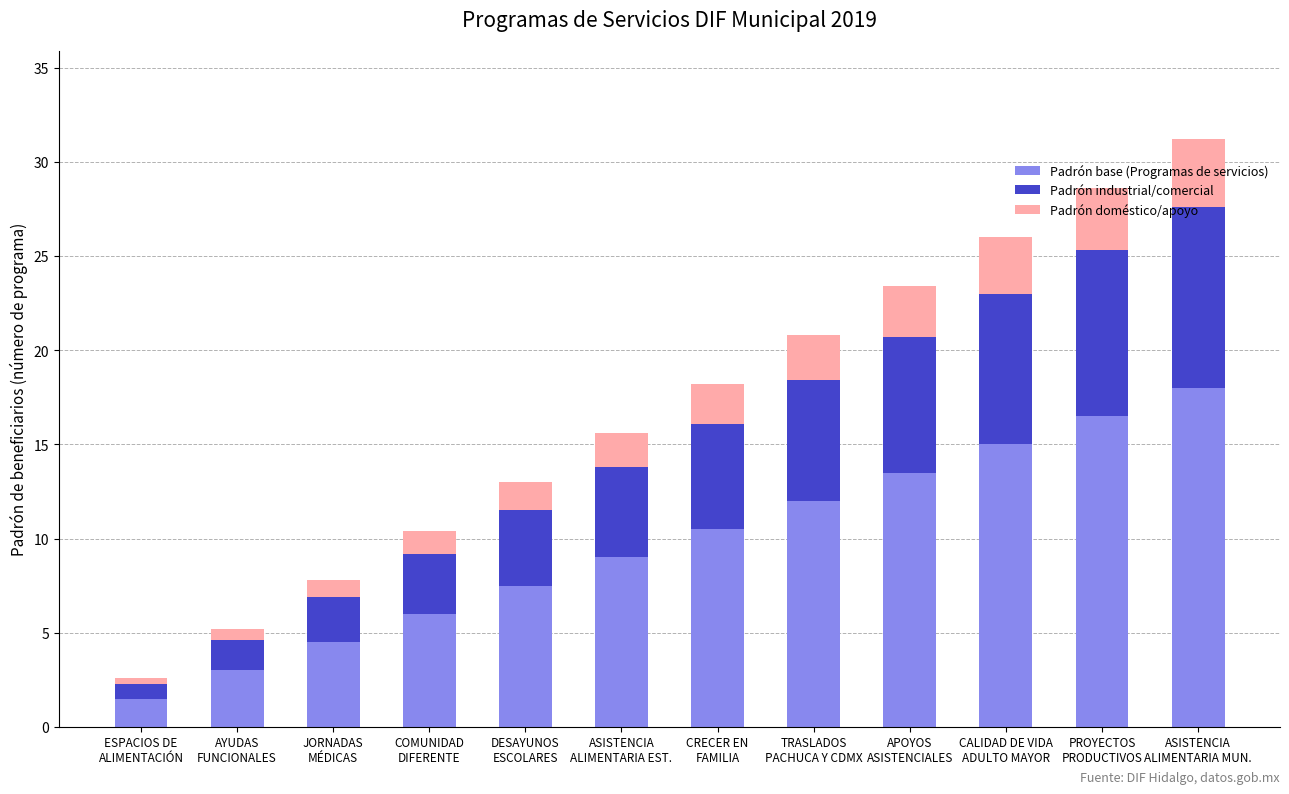

What is the lowest value of the Padrón base (Programas de servicios) series?

1.5